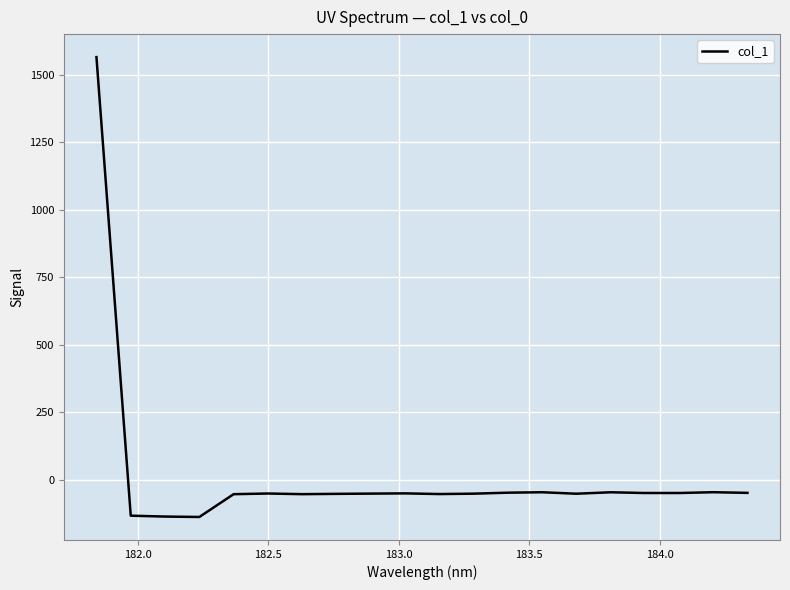

What is the difference between the maximum and minimum values?

1703.5